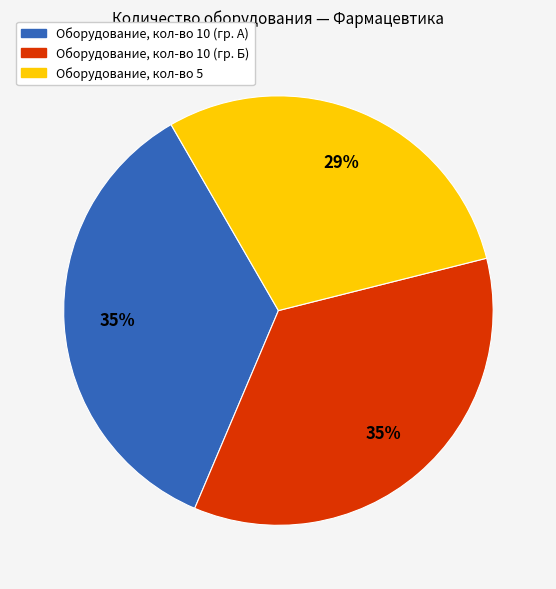

How many segments does this pie chart have?

3